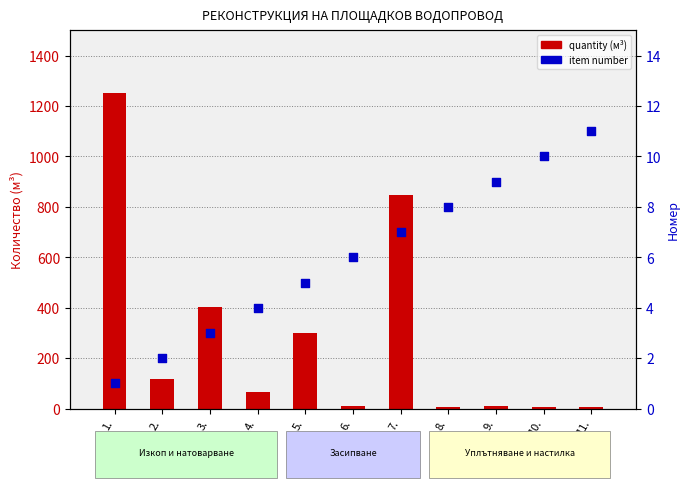

What are all the series names shown in the legend?

quantity (м³), item number